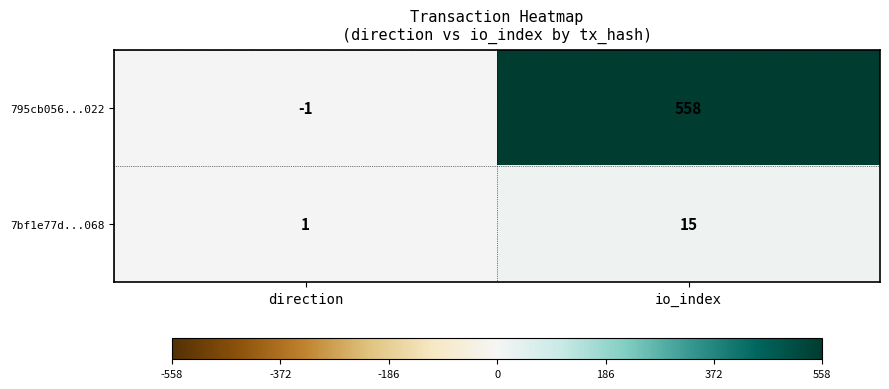

Between direction and io_index, which series saw the biggest shift?

795cb056...022